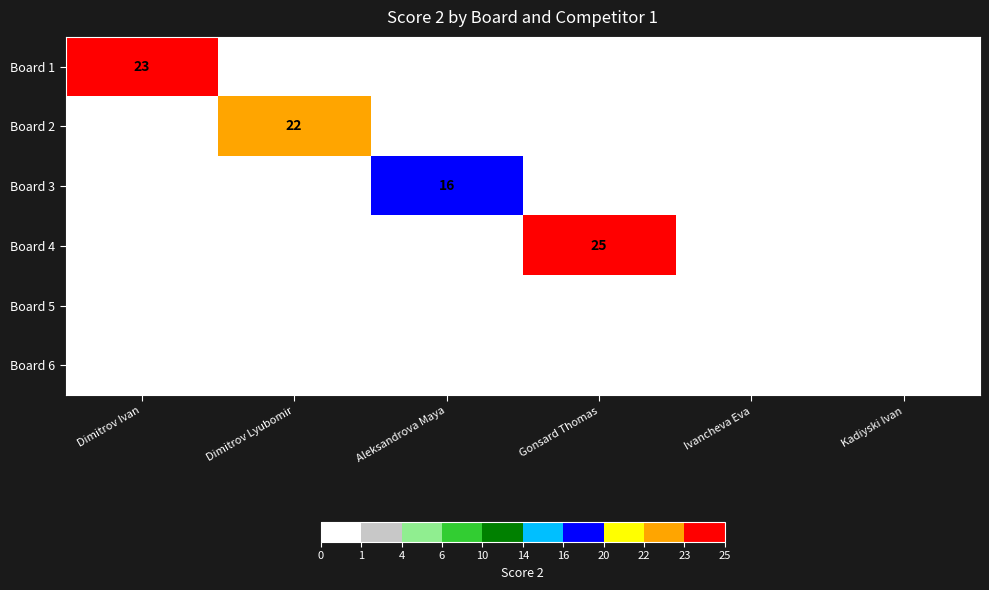

At which category is the sum across all series the highest?

Gonsard Thomas